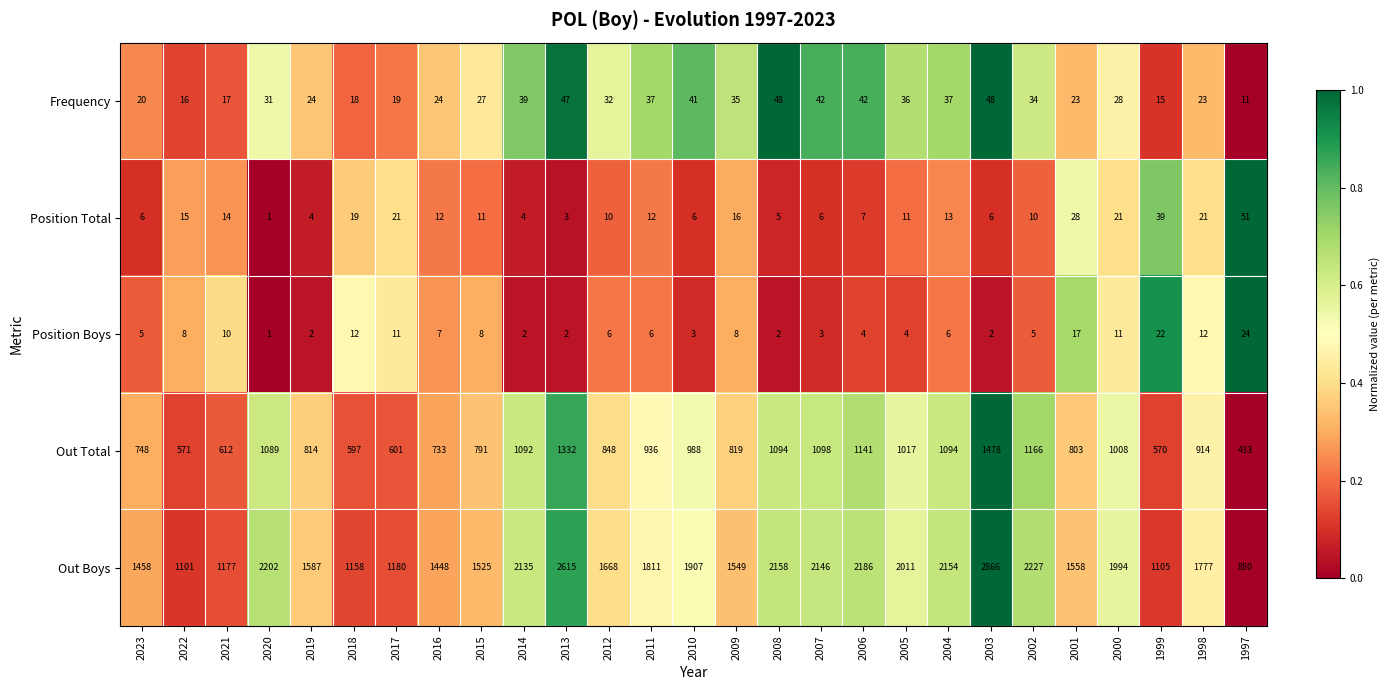

How many distinct data groups are displayed?

5